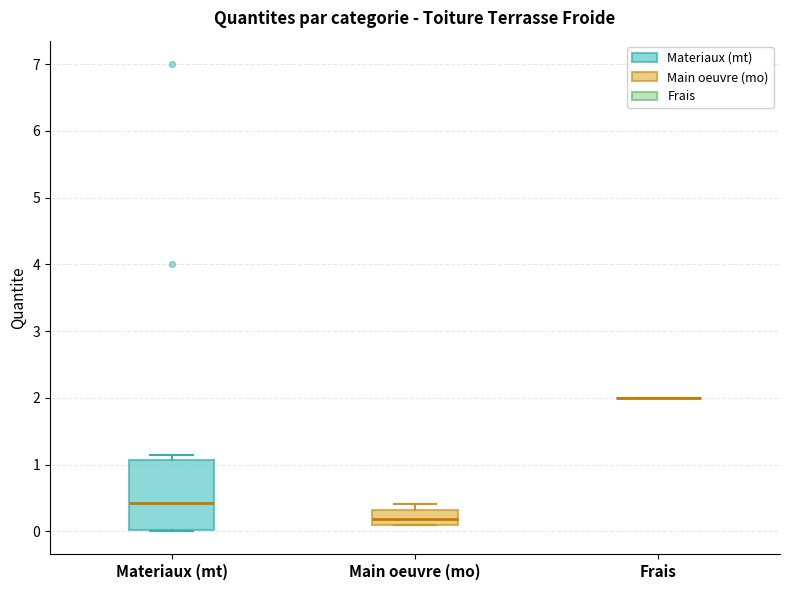

Reading left to right, read every box against the y-axis: the position of its median line, the range the box covers, and the ends of its whiskers. The values are not printed on the chart, so give them approximately, as read against the axis.

Materiaux (mt): median 0.4, box 0.0 to 1.1, whiskers 0.0 to 1.2
Main oeuvre (mo): median 0.2, box 0.1 to 0.3, whiskers 0.1 to 0.4
Frais: box collapsed to a line at 2.0, whiskers 2.0 to 2.0